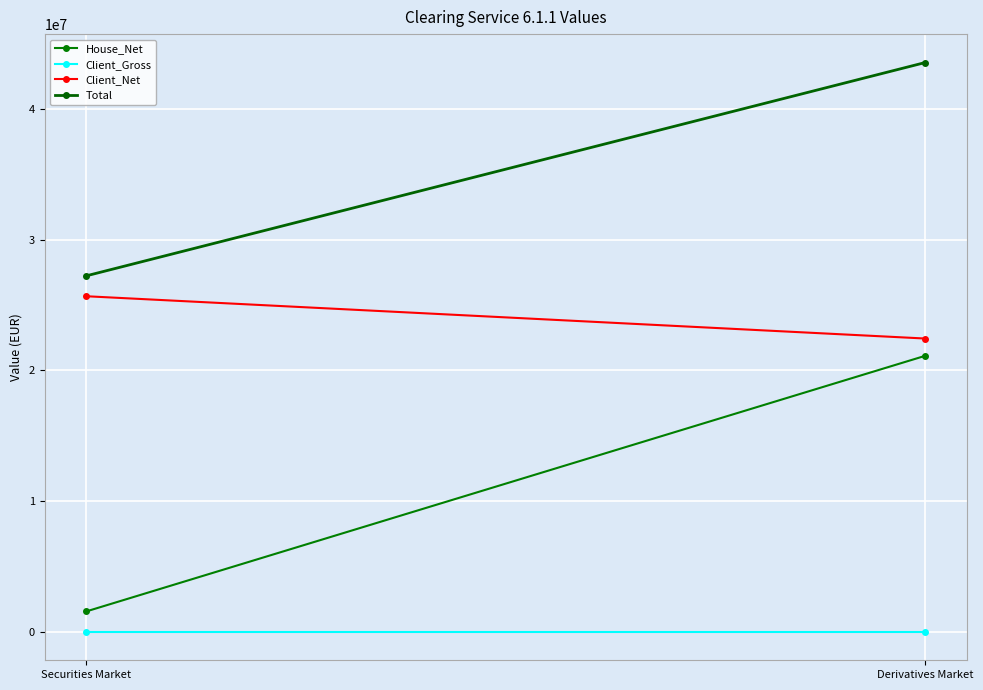

What is the value of the Client_Net point at the 2nd from the left?

22430563.3